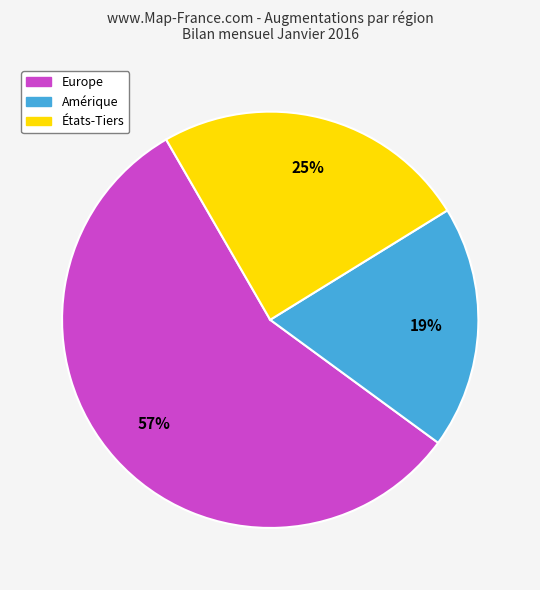

To the nearest percent, what is the difference between the largest and smallest slice percentages?

38%